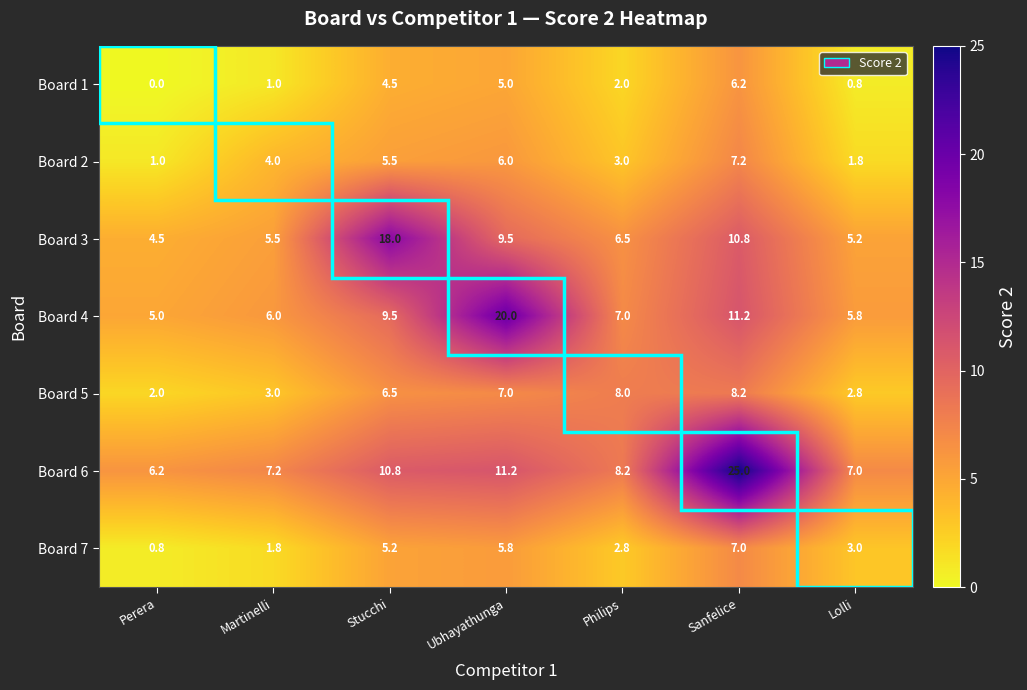

What value does the Board 7 series have at Lolli?

3.0